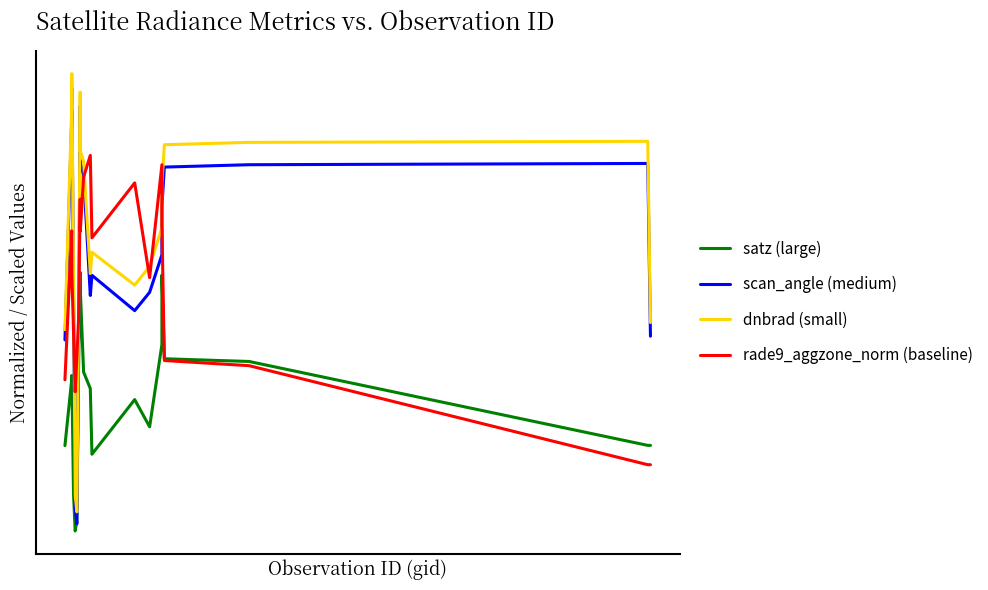

What are all the series names shown in the legend?

satz (large), scan_angle (medium), dnbrad (small), rade9_aggzone_norm (baseline)